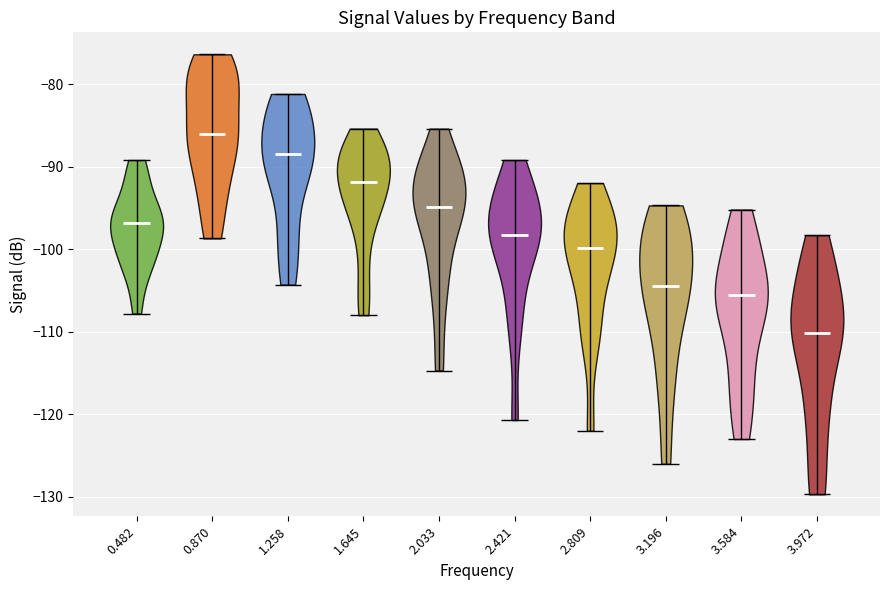

What is the lowest point the violin at x = 0.870 reaches on the y-axis? The values are not printed on the chart, so give them approximately, as read against the axis.

-99